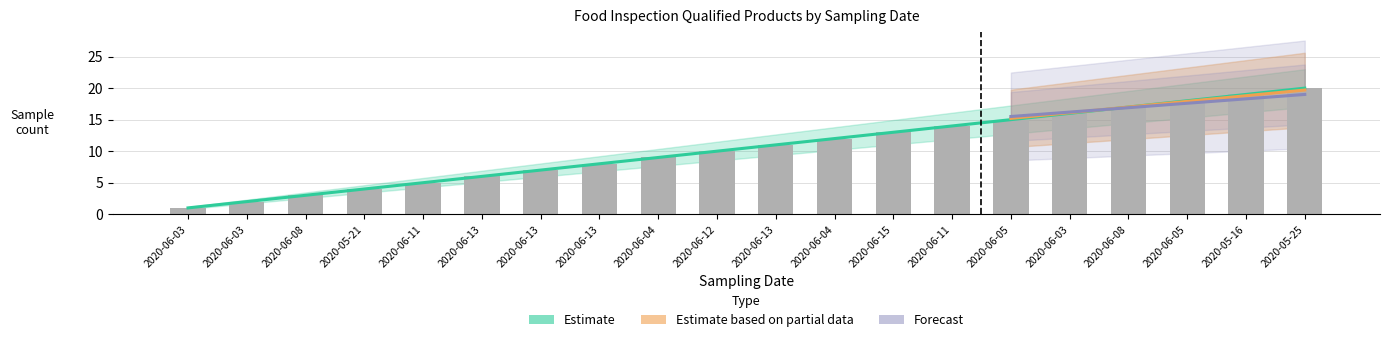

How many categories are shown in the chart?

20